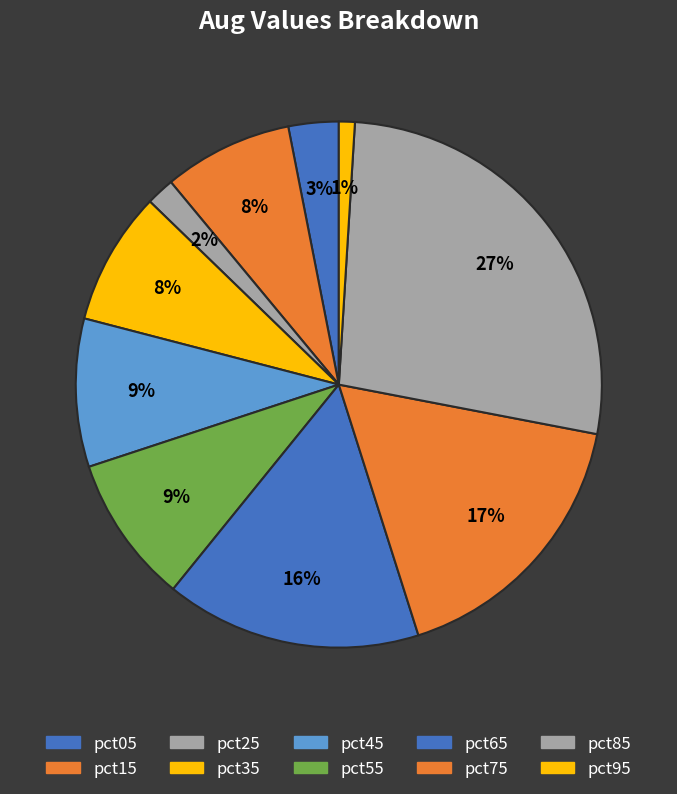

What is the change in value from pct25 to pct35?

+0.1